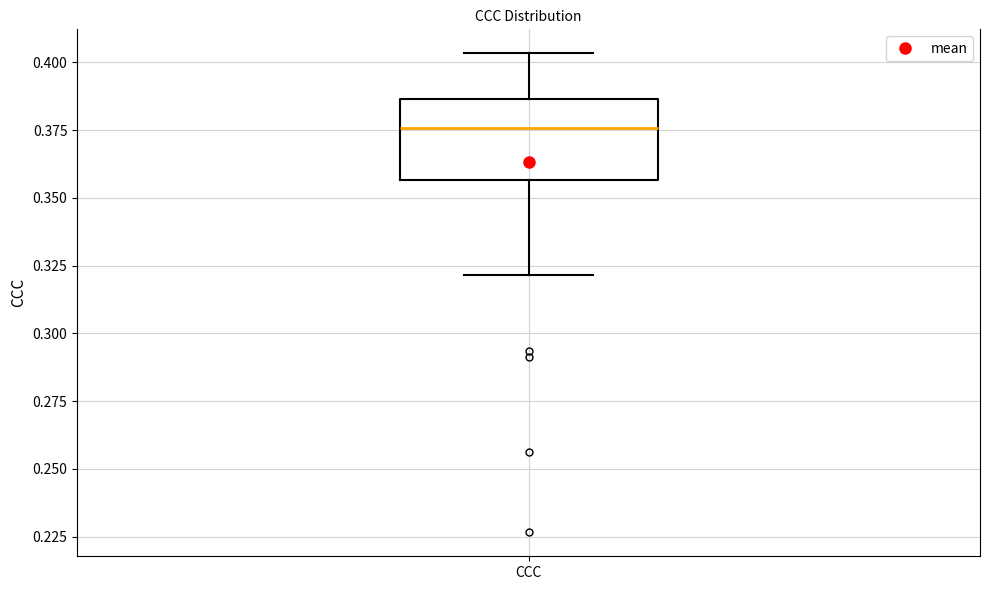

Transcribe this box plot: give where the median line is, the range the box spans, and where the two whiskers end, as read against the y-axis. The values are not printed on the chart, so give them approximately, as read against the axis.

median 0.375, box 0.355 to 0.385, whiskers 0.320 to 0.405